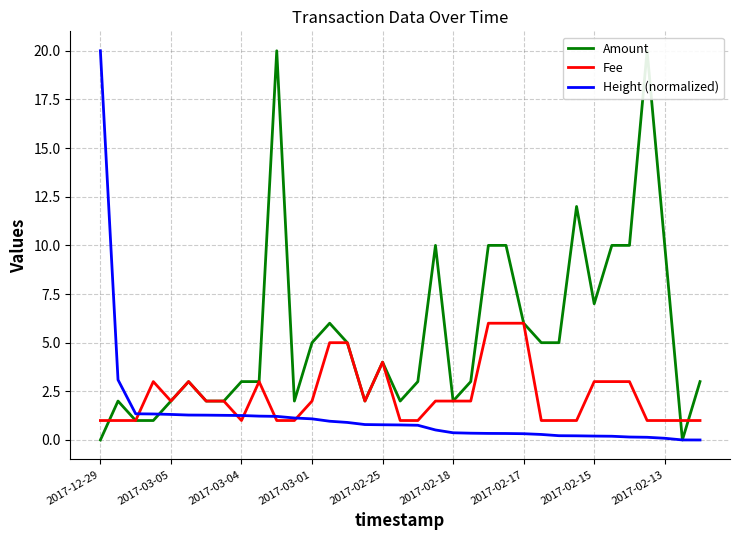

Reading left to right, extract all data points from this chart.

Amount: 0.0	2.0	1.0	1.0	2.0	3.0	2.0	2.0	3.0	3.0	20.0	2.0	5.0	6.0	5.0	2.0	4.0	2.0	3.0	10.0	2.0	3.0	10.0	10.0	6.0	5.0	5.0	12.0	7.0	10.0	10.0	20.0	10.0	0.0	3.0
Fee: 1.0	1.0	1.0	3.0	2.0	3.0	2.0	2.0	1.0	3.0	1.0	1.0	2.0	5.0	5.0	2.0	4.0	1.0	1.0	2.0	2.0	2.0	6.0	6.0	6.0	1.0	1.0	1.0	3.0	3.0	3.0	1.0	1.0	1.0	1.0
Height (normalized): 20.0	3.1	1.3	1.3	1.3	1.3	1.3	1.3	1.3	1.2	1.2	1.1	1.1	1.0	0.9	0.8	0.8	0.8	0.8	0.5	0.4	0.3	0.3	0.3	0.3	0.3	0.2	0.2	0.2	0.2	0.2	0.1	0.1	0.0	0.0